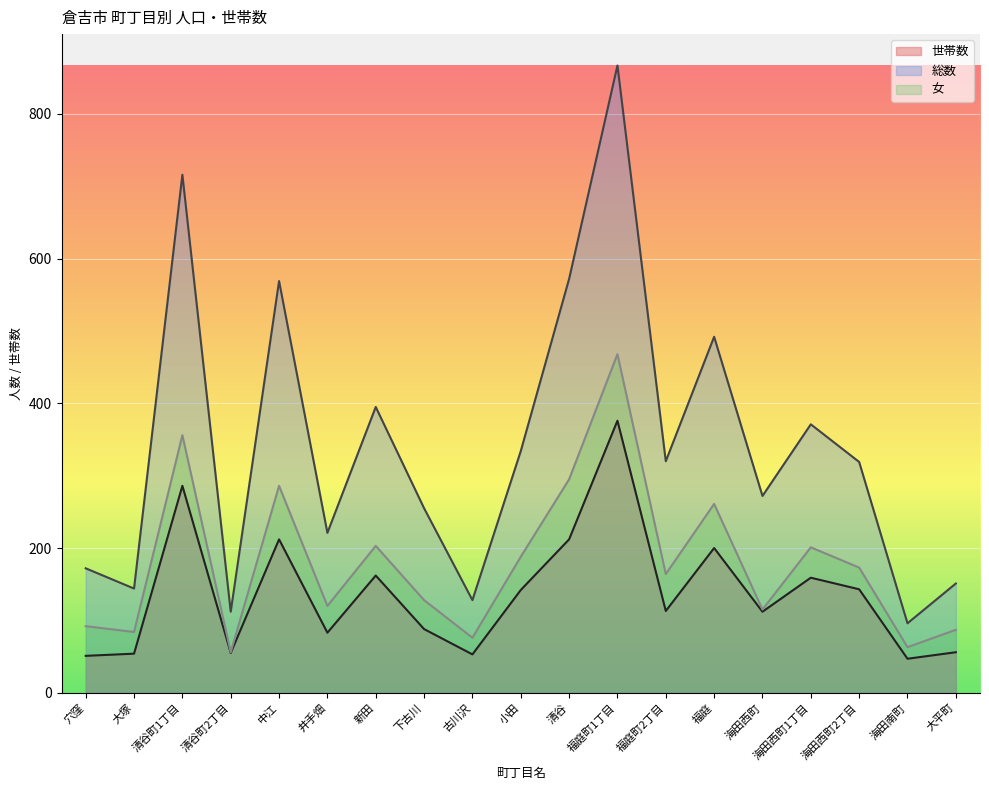

At how many categories does at least one series exceed 209?

13